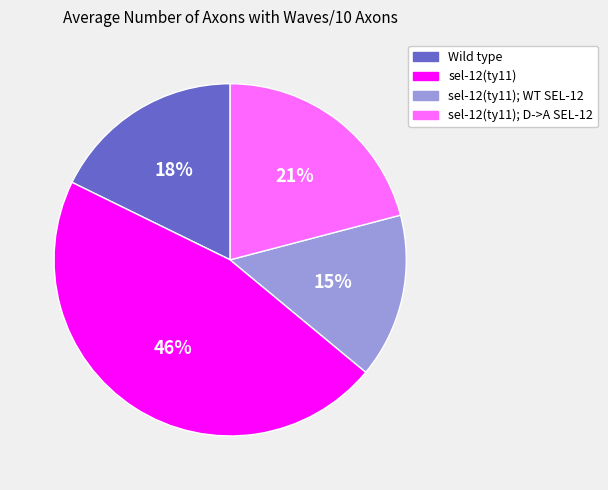

Is it true that Wild type is 29% of the pie?

False